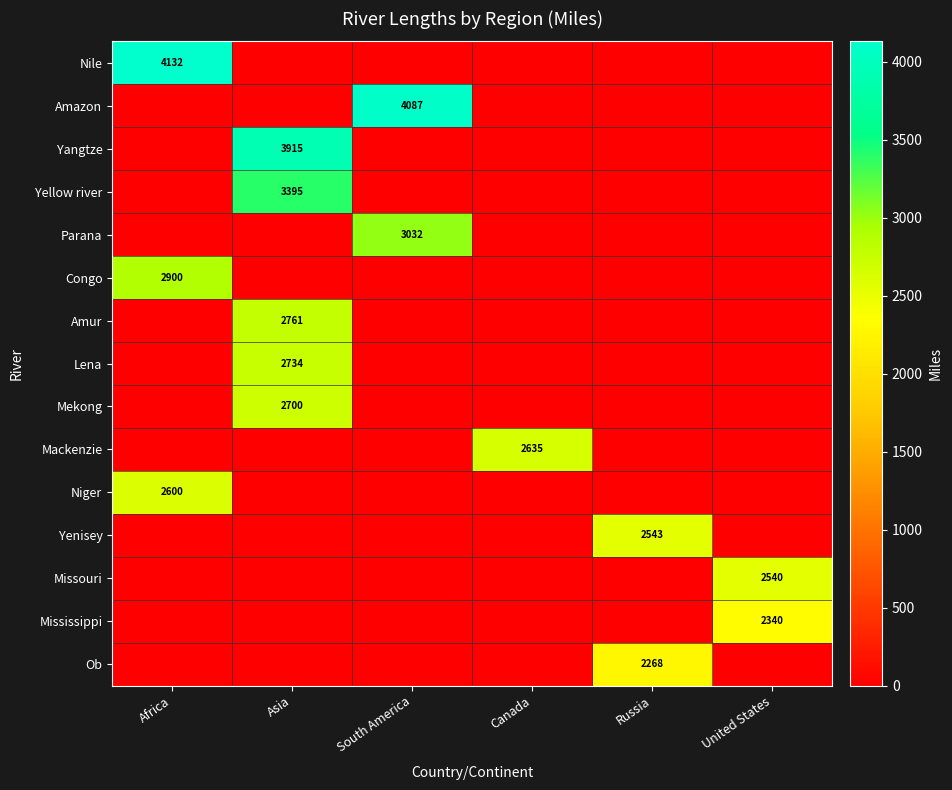

True or false: Ob has a value of 2268 at Russia.

True